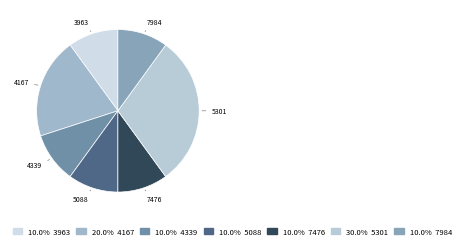

What is the largest slice in the pie chart?

5301